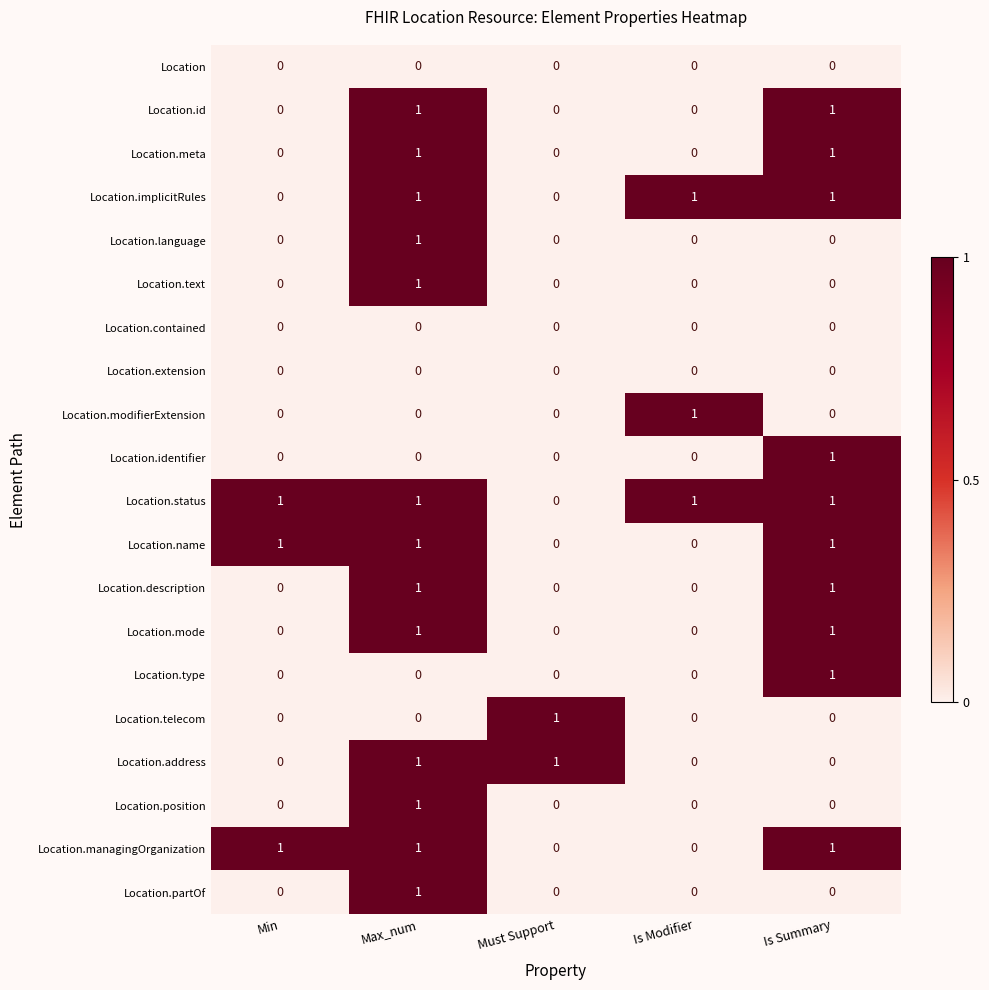

What is the sum of all Location.implicitRules values?

3